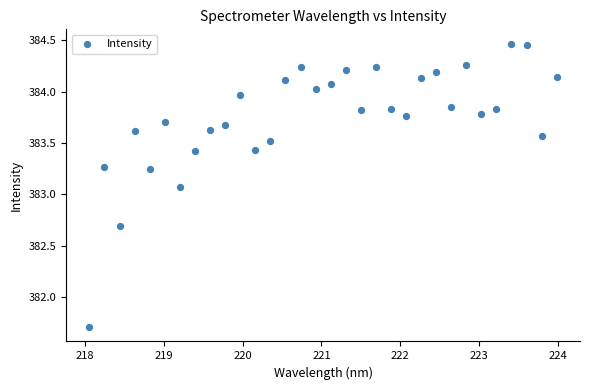

What Y value in the scatter plot is closest to 383?

383.1